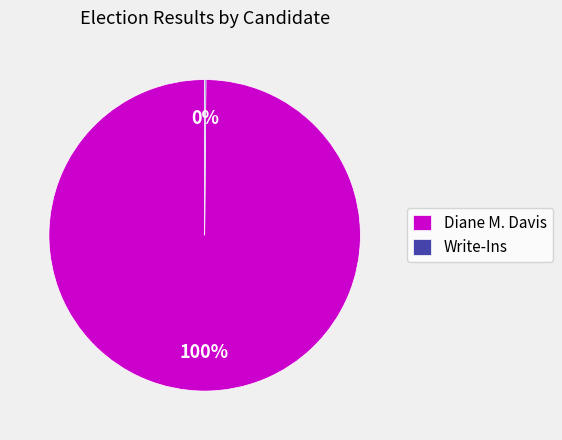

What percentage is the Diane M. Davis slice, to the nearest percent?

100%